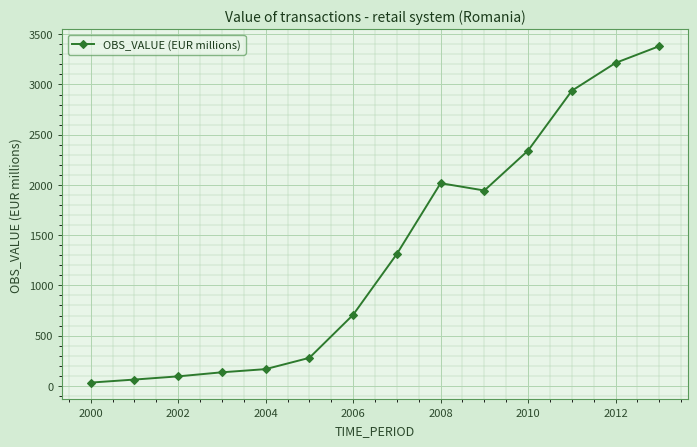

Reading left to right, what are all the values shown in this chart?

32.4	62.6	94.5	134.9	166.4	278.9	707.3	1312.8	2017.3	1944.4	2342.5	2937.6	3214.7	3381.6